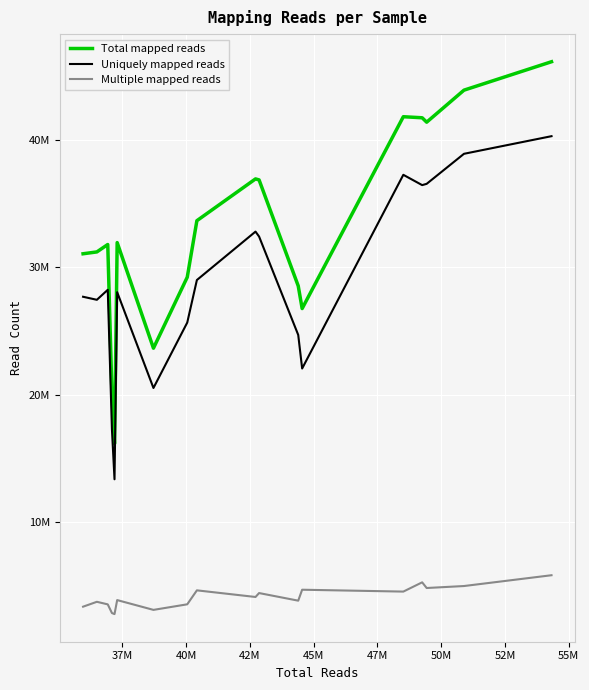

What are all the series names shown in the legend?

Total mapped reads, Uniquely mapped reads, Multiple mapped reads